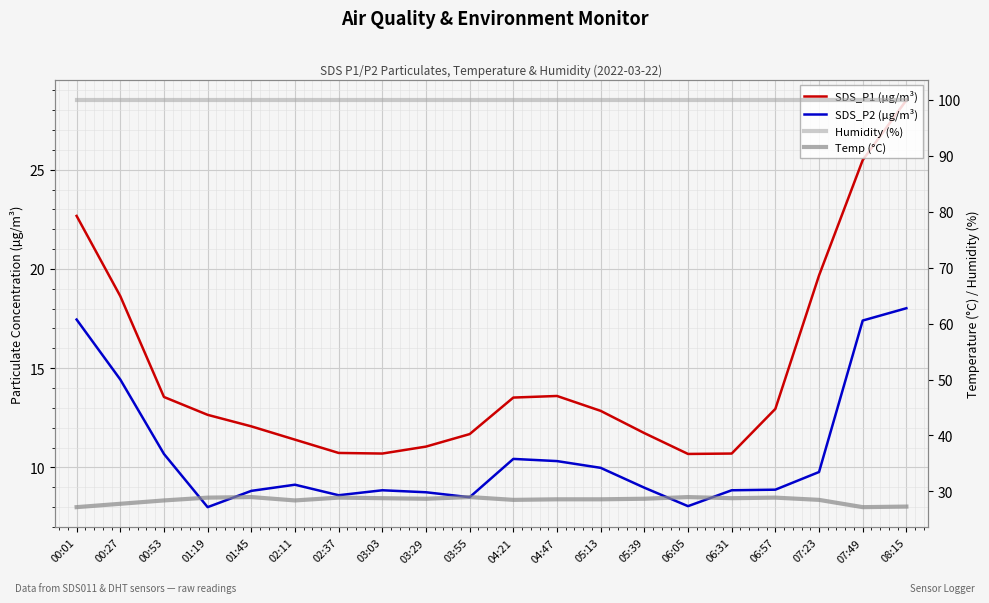

What is the approximate value of Temp (°C) at 00:53?

28.4